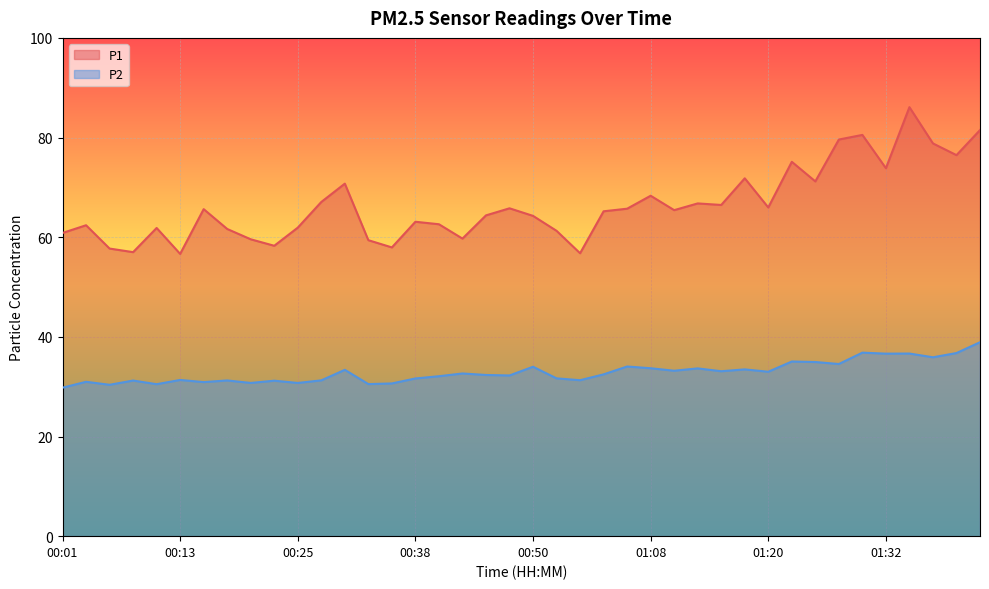

At which label does P2 reach its minimum?

00:01